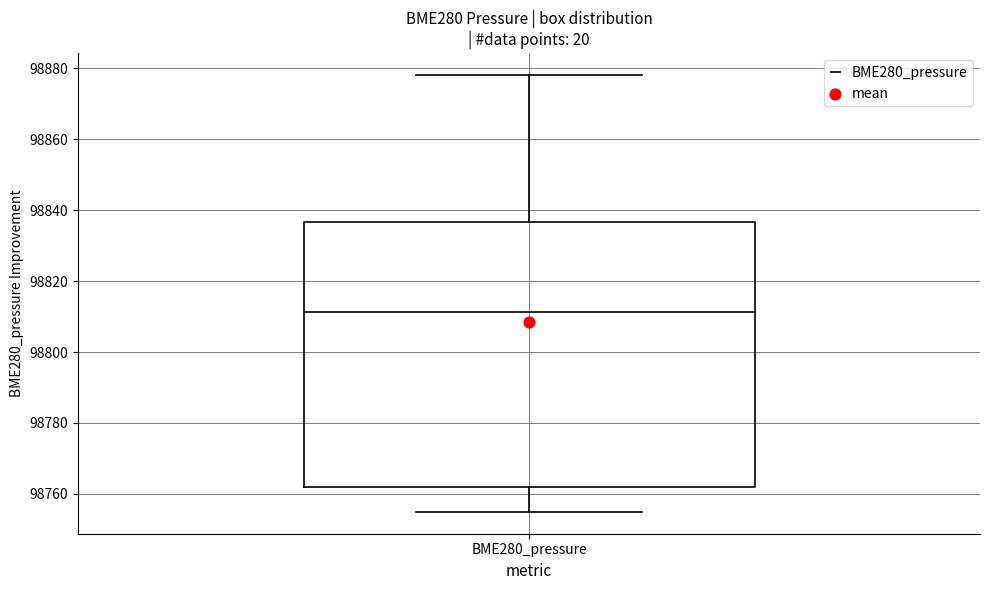

Where does the median line of the box for BME280_pressure sit on the y-axis? The values are not printed on the chart, so give them approximately, as read against the axis.

98812